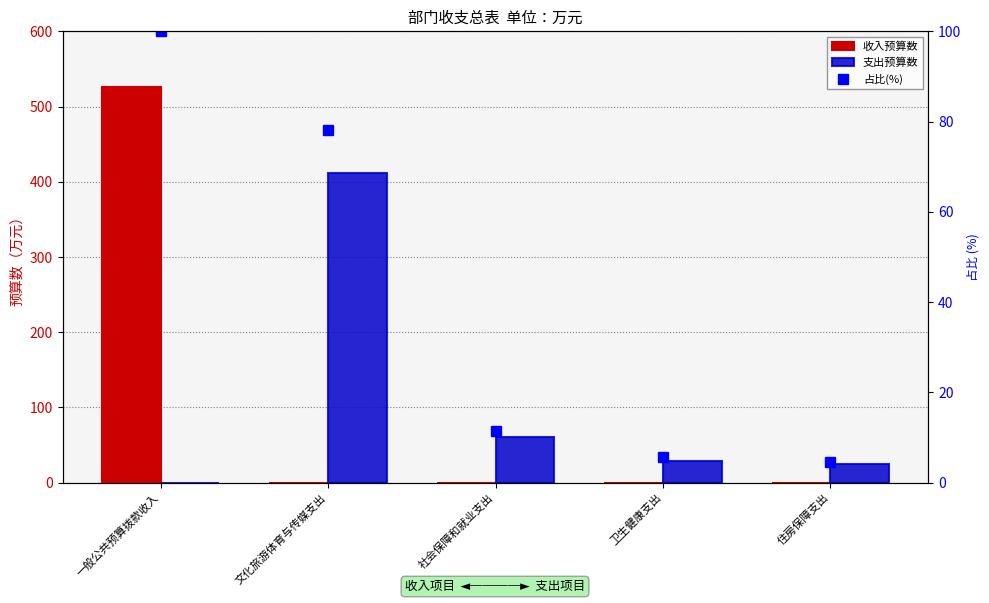

Reading right to left, transcribe all the data shown in this chart.

收入预算数: 0.0	0.0	0.0	0.0	525.9
支出预算数: 24.6	29.5	60.7	411.1	0.0
占比(%): 4.7	5.6	11.5	78.2	100.0